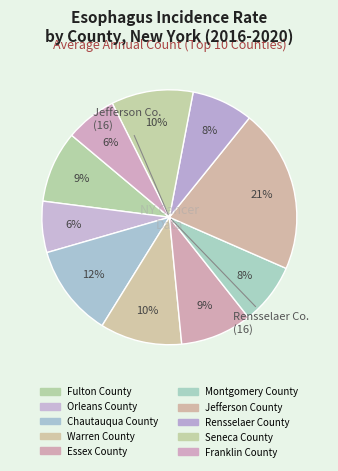

To the nearest percent, what is the difference between the Chautauqua County and Essex County slice percentages?

3%